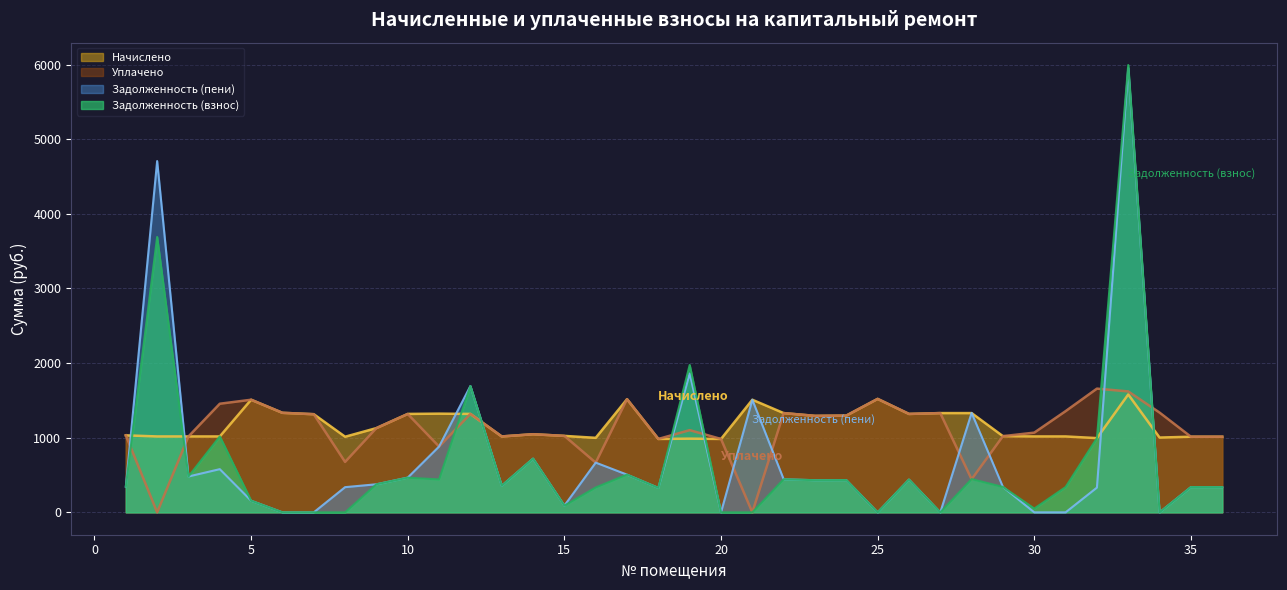

Where is Начислено nearest to the value 1281?

23